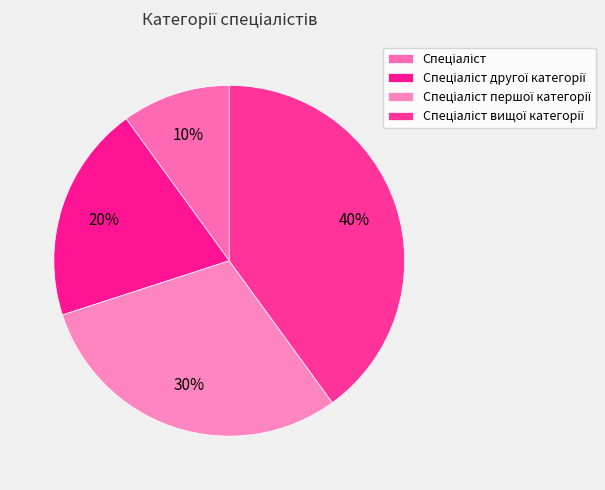

Which has a higher value, Спеціаліст другої категорії or Спеціаліст вищої категорії?

Спеціаліст вищої категорії